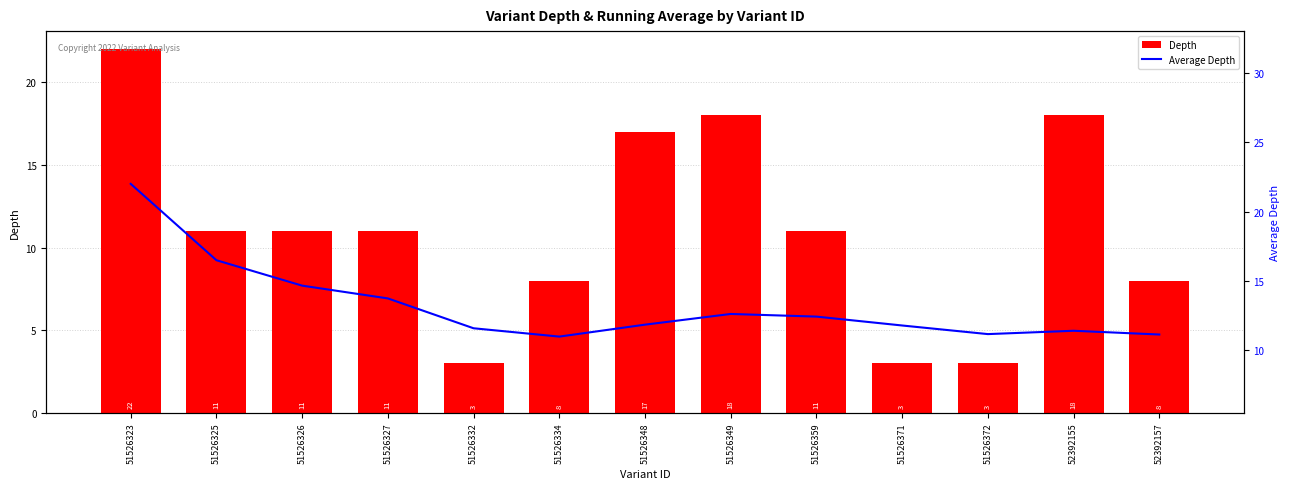

How many data points in Depth are above 11?

4